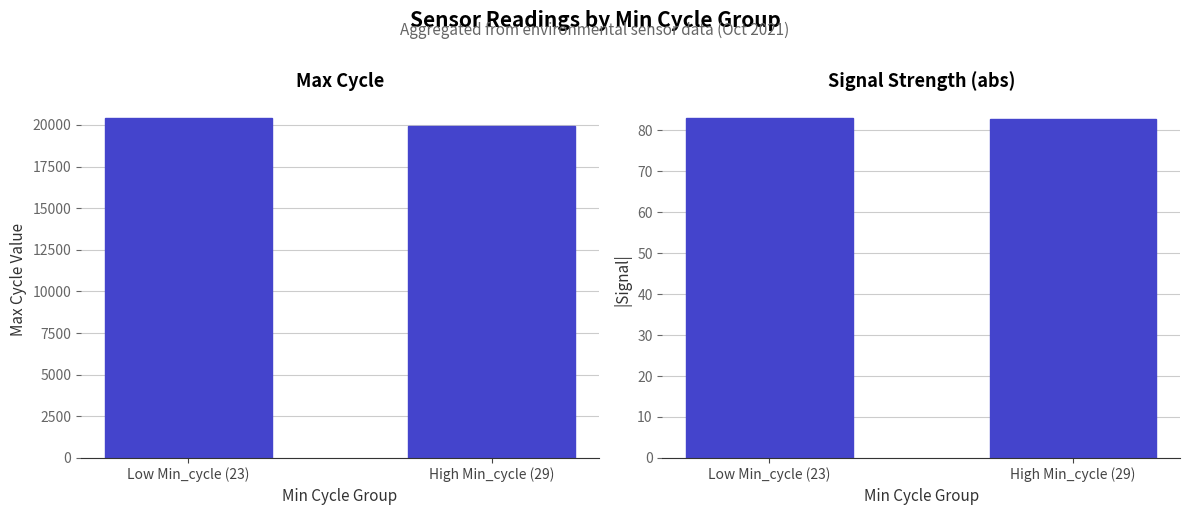

Rank the series by their maximum value, from highest to lowest.

Max_cycle, Signal (abs)